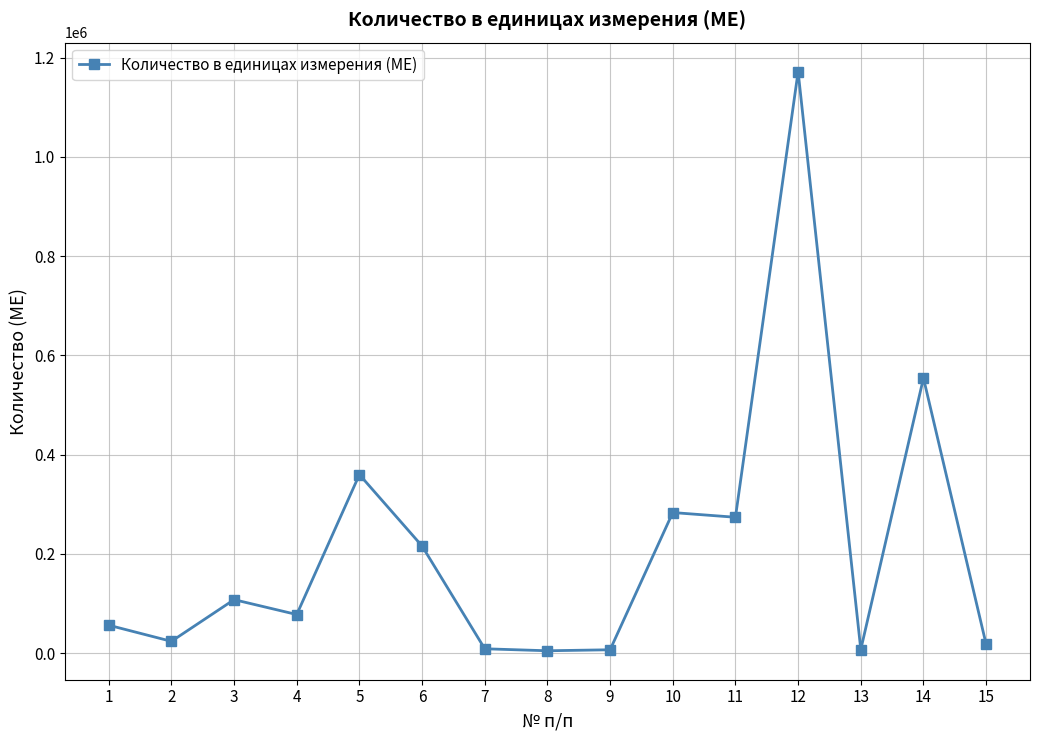

True or false: there are more than 1 points higher than both neighbors.

True